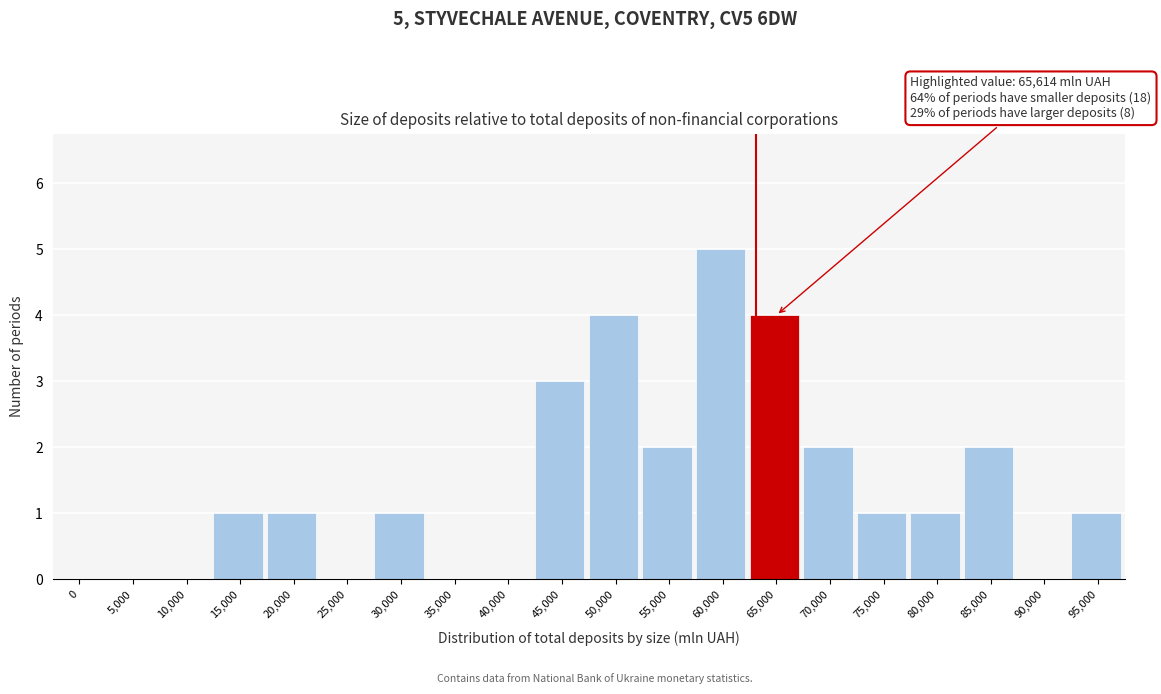

Reading left to right, what are all the values shown in this chart?

0=0	5,000=0	10,000=0	15,000=1	20,000=1	25,000=0	30,000=1	35,000=0	40,000=0	45,000=3	50,000=4	55,000=2	60,000=5	65,000=4	70,000=2	75,000=1	80,000=1	85,000=2	90,000=0	95,000=1